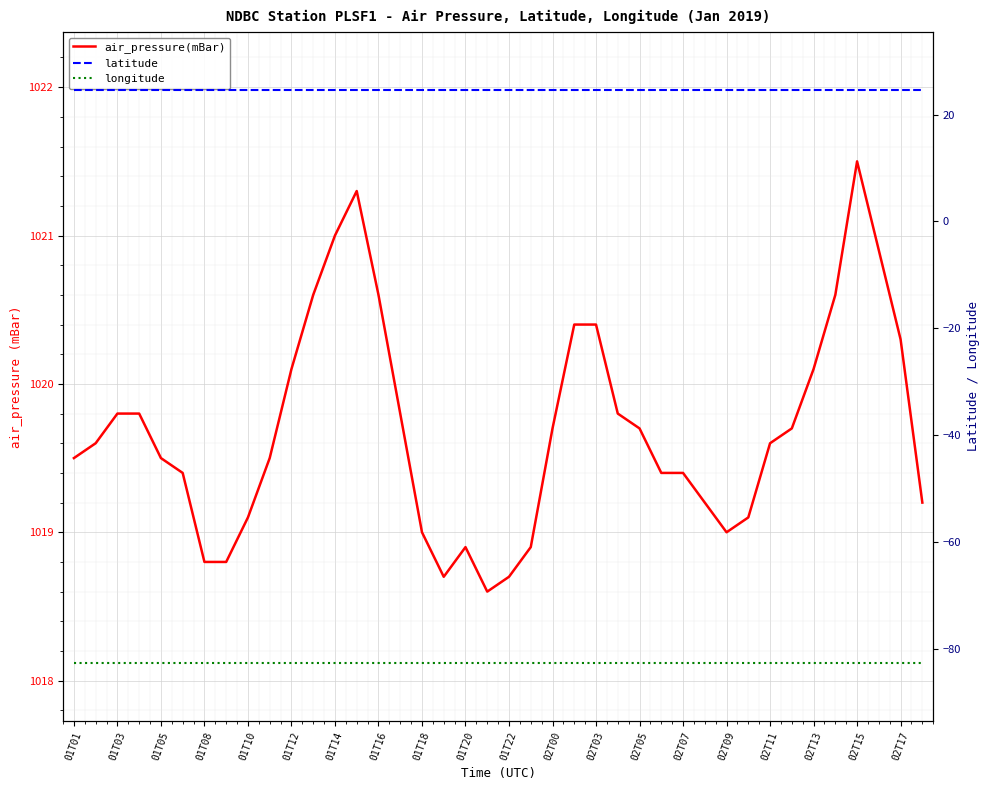

True or false: latitude and longitude cross at least once.

False